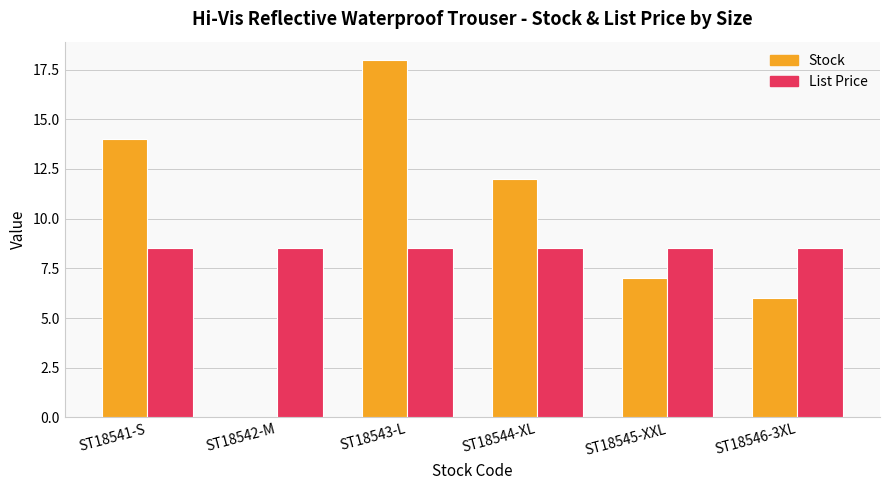

What is the maximum value shown in the chart?

18.0